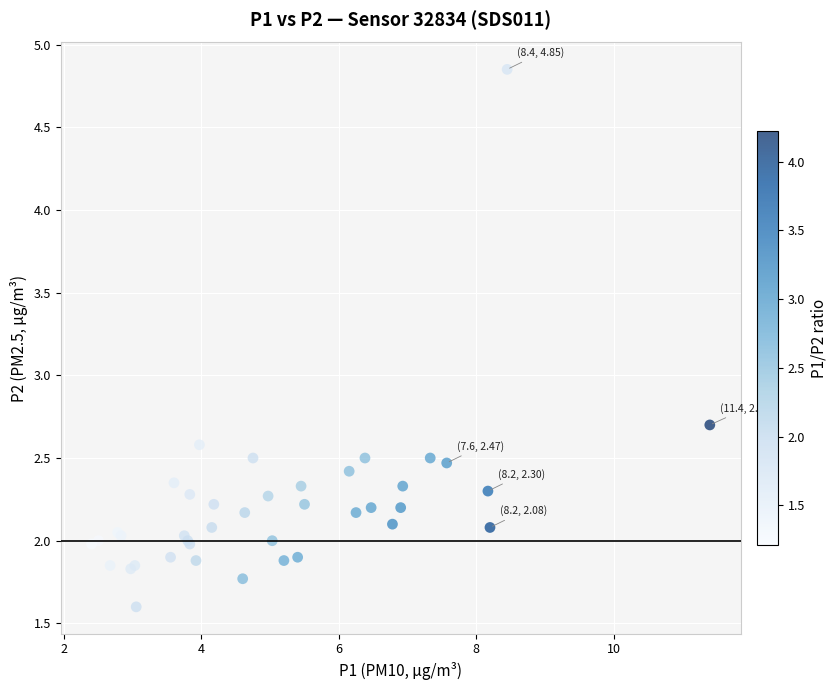

What Y value in the scatter plot is closest to 3?

2.7